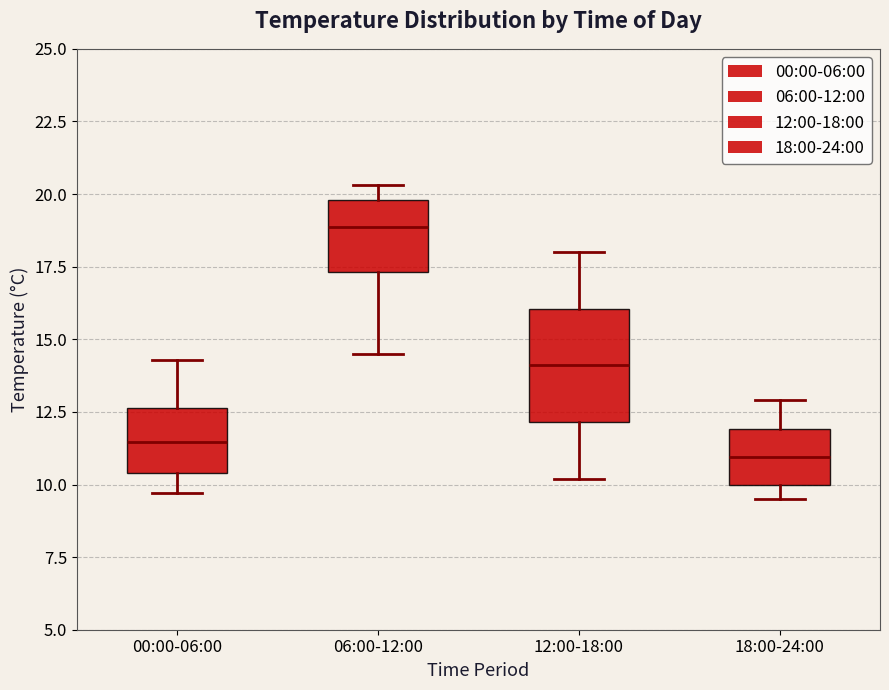

Reading left to right, read every box against the y-axis: the position of its median line, the range the box covers, and the ends of its whiskers. The values are not printed on the chart, so give them approximately, as read against the axis.

00:00-06:00: median 11.5, box 10.5 to 12.5, whiskers 9.5 to 14.5
06:00-12:00: median 19.0, box 17.5 to 20.0, whiskers 14.5 to 20.5
12:00-18:00: median 14.0, box 12.0 to 16.0, whiskers 10.0 to 18.0
18:00-24:00: median 11.0, box 10.0 to 12.0, whiskers 9.5 to 13.0